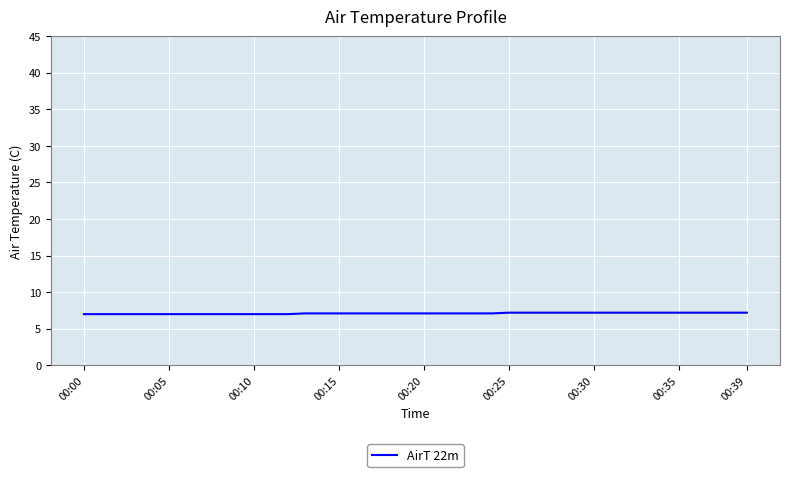

What is the smallest value displayed?

7.0